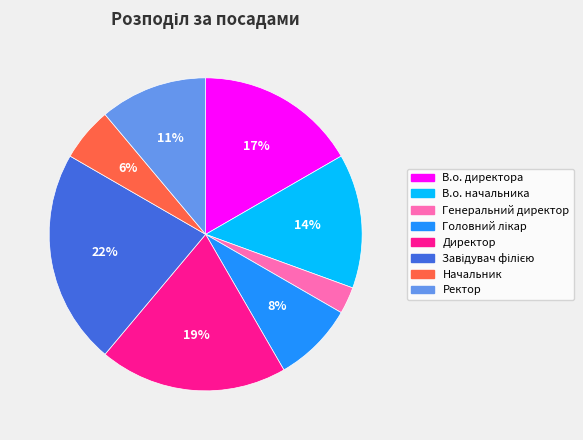

Which has a higher value, Генеральний директор or Директор?

Директор